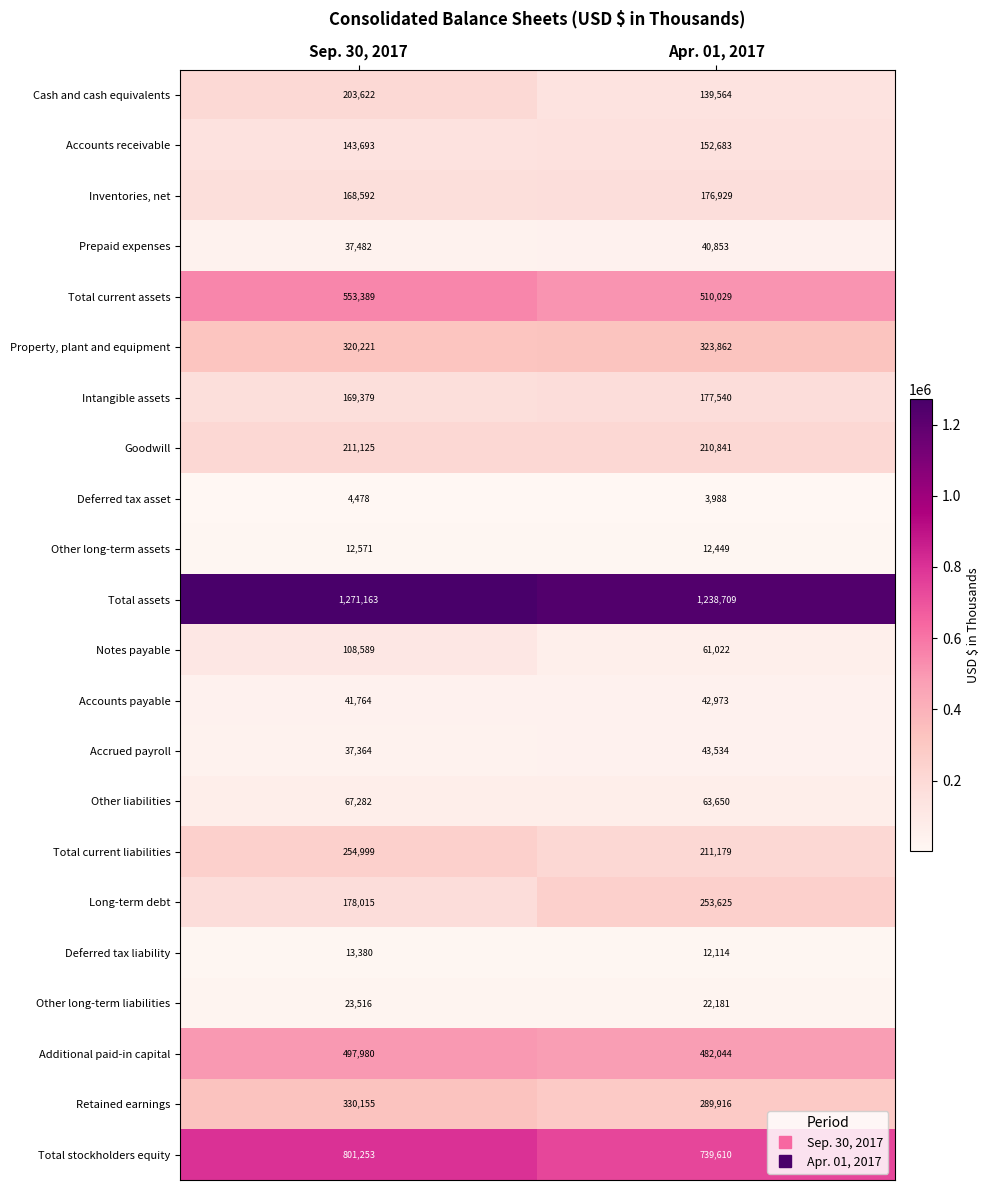

What is the smallest value displayed?

3988